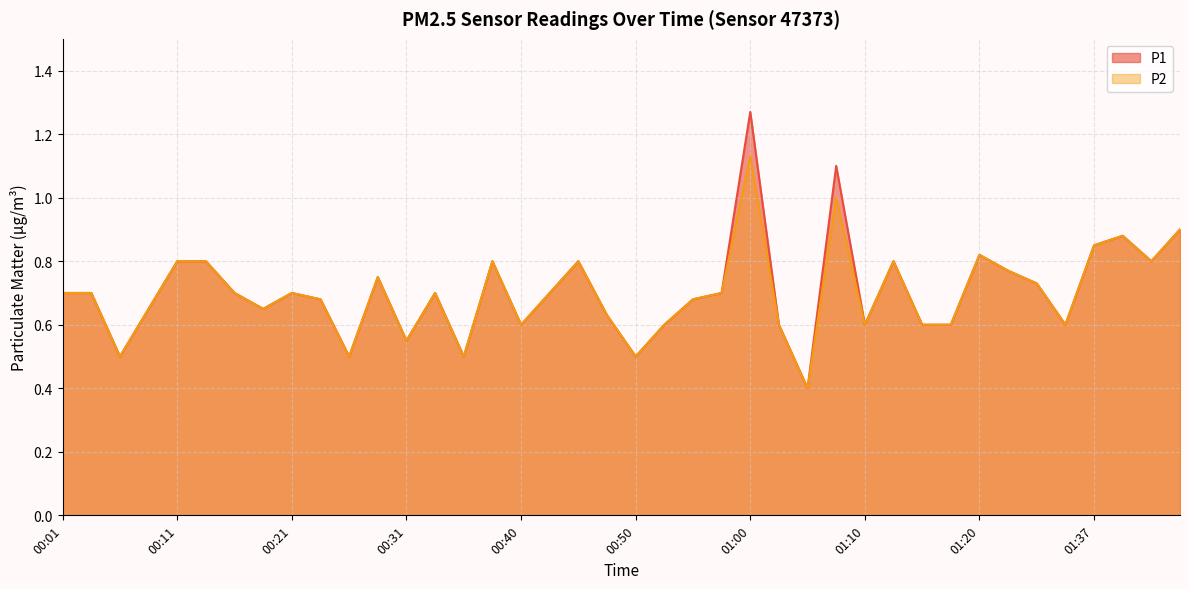

Is it true that P1 equals 0.3 at 00:40?

False